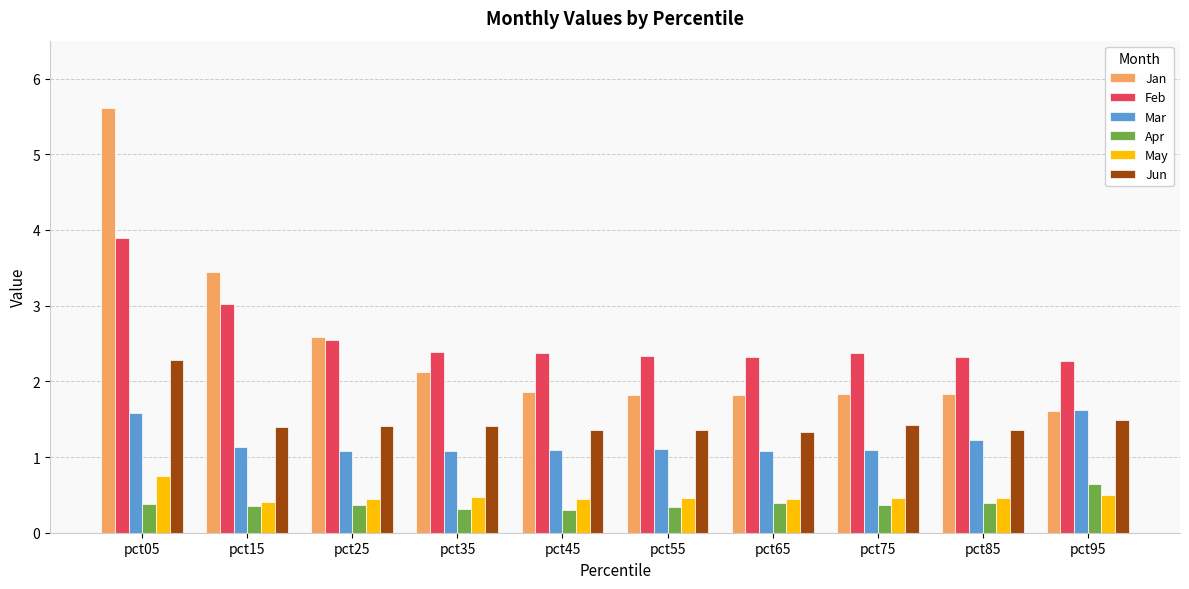

How many Apr values are between 0 and 1?

10